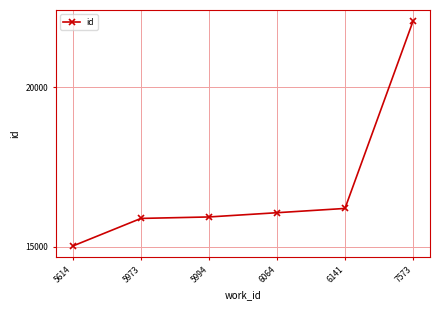

Reading left to right, what are all the values shown in this chart?

5614=15019	5973=15883	5994=15929	6064=16062	6141=16196	7573=22071